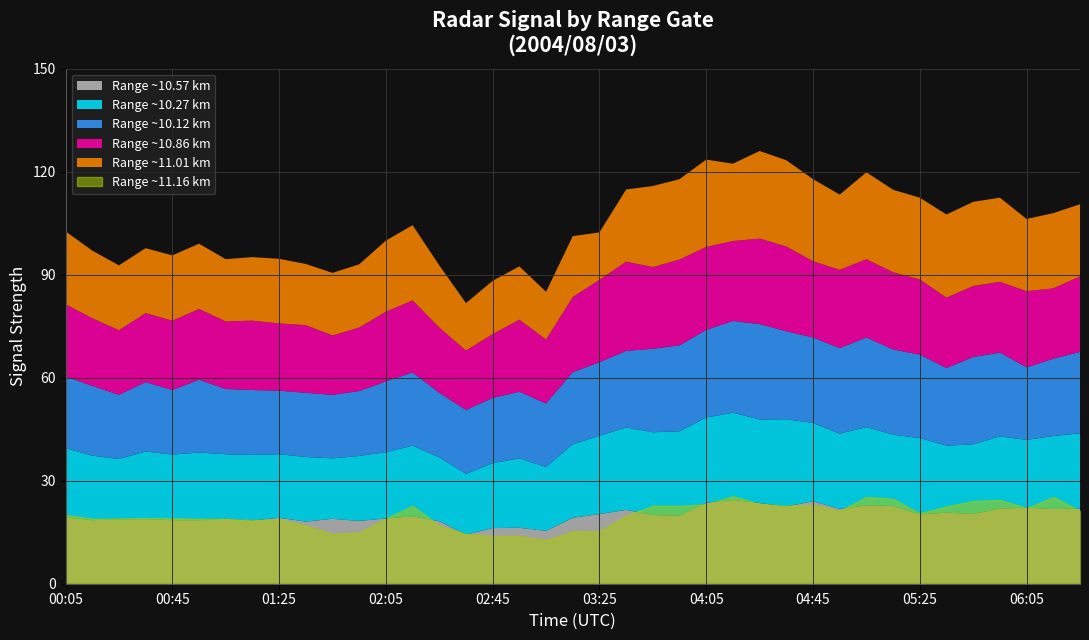

What is the label of the 15th point from the left?

02:25